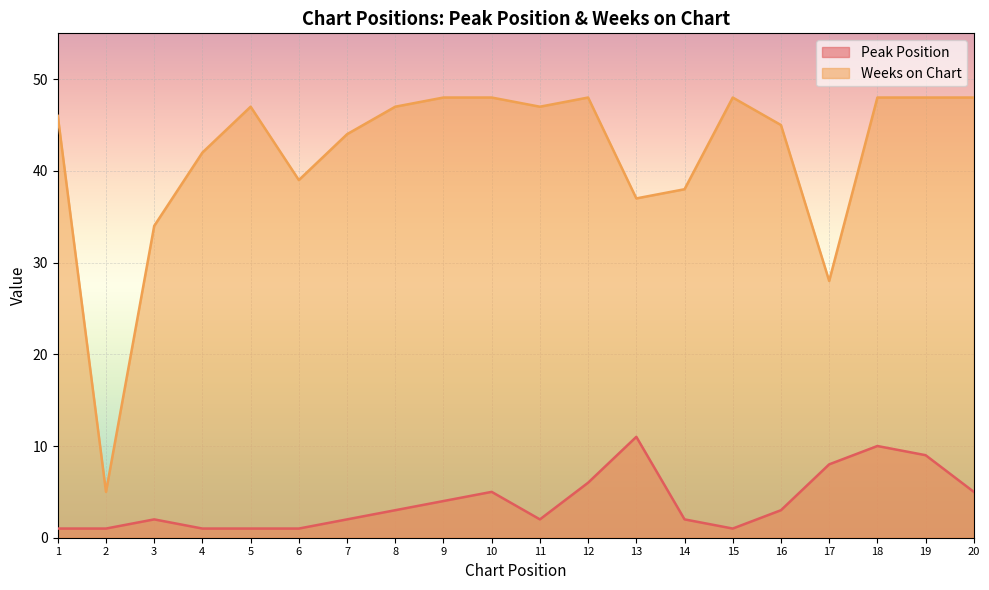

At which label does Peak Position first exceed 3?

9